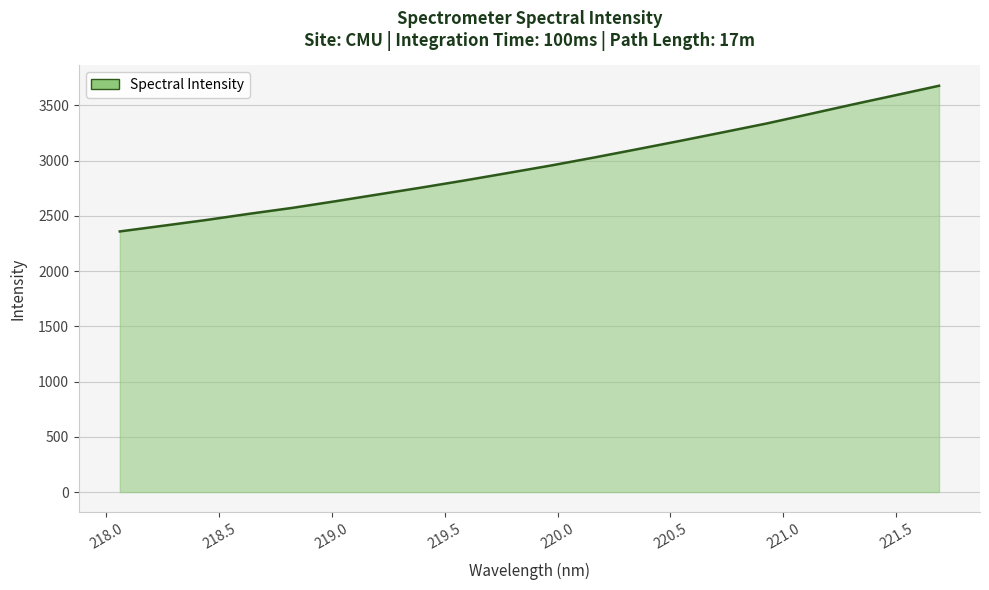

What is the difference between the maximum and minimum values?

1318.7